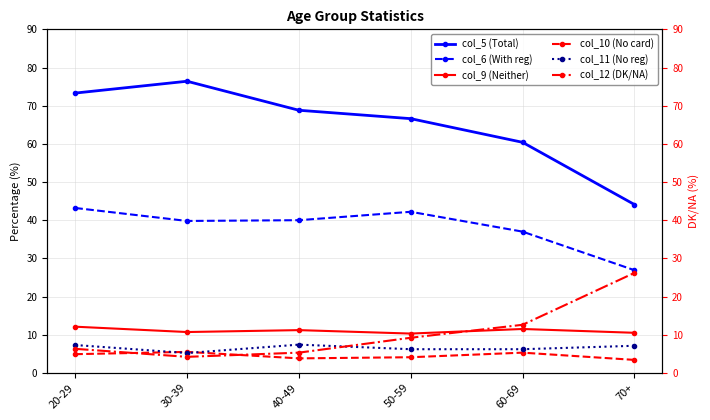

How many data points does each series have?

6